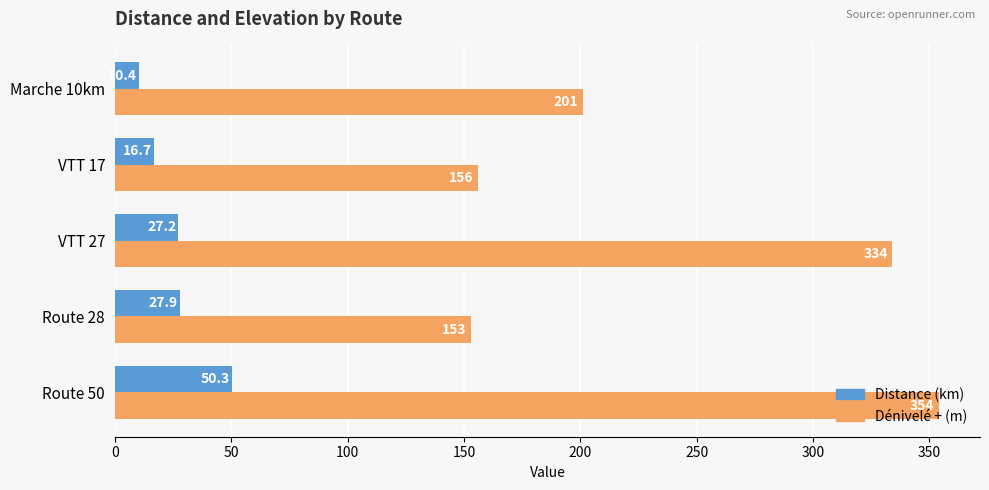

How many data points in Distance (km) are above 27?

3